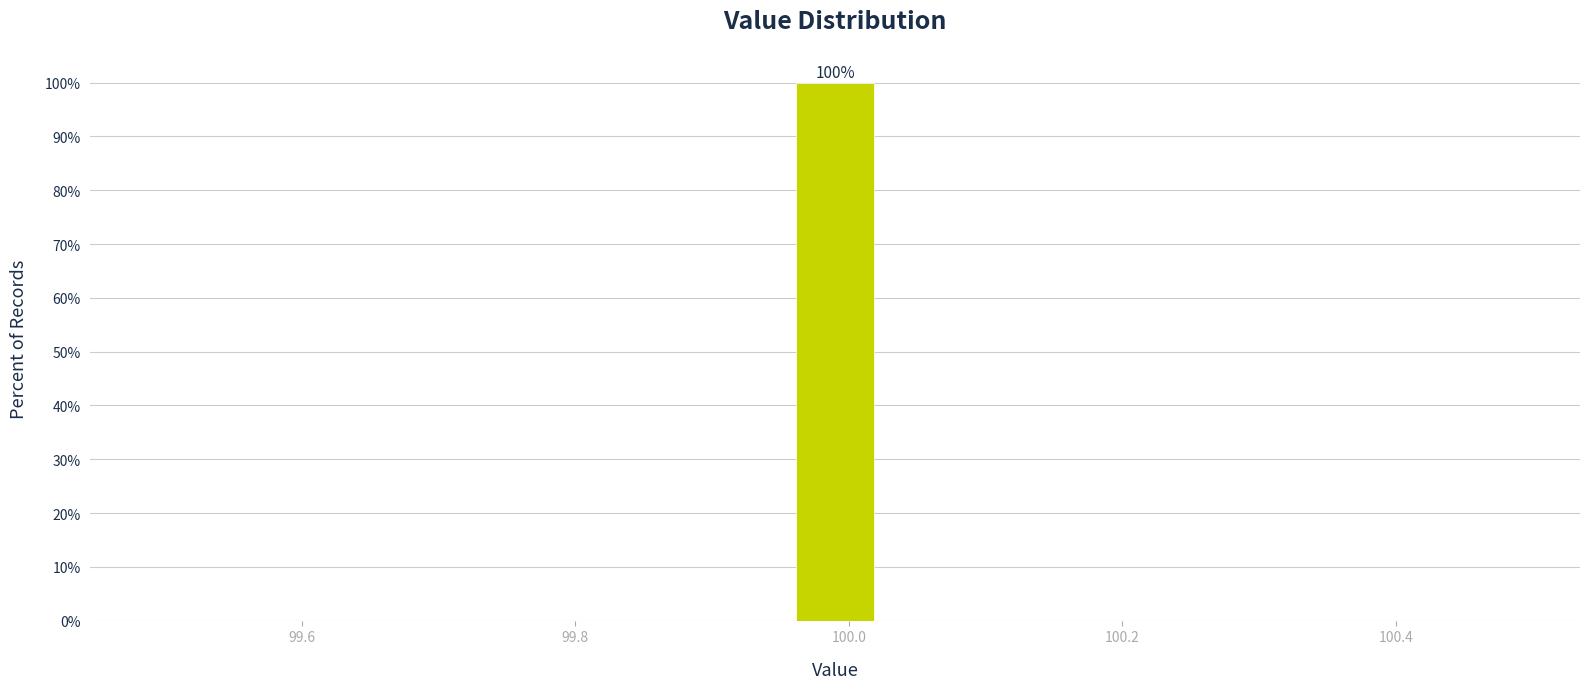

Read against the x-axis, roughly where is the centre of the tallest bar?

100.00